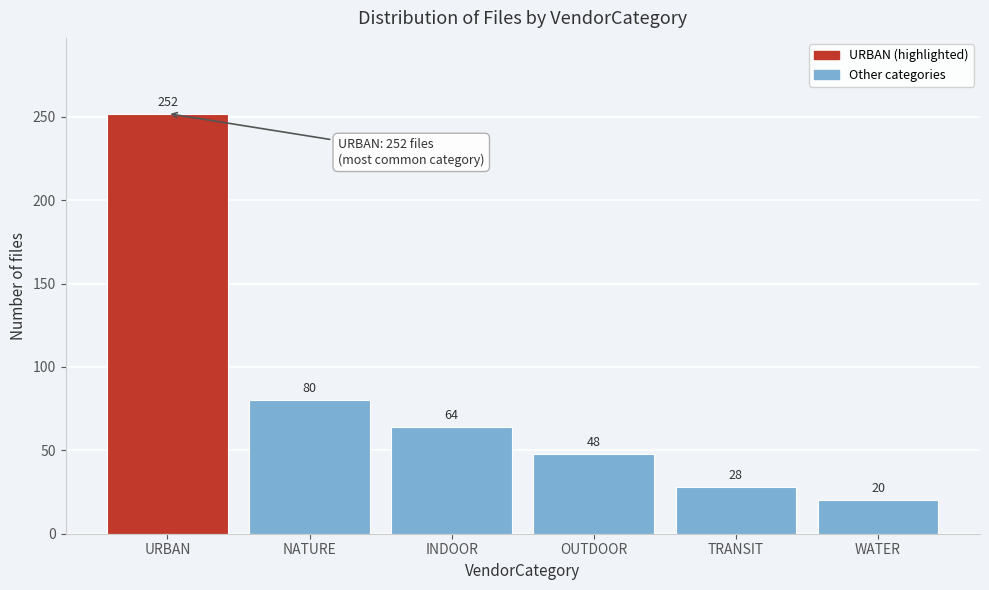

Reading left to right, what are all the values shown in this chart?

URBAN=252	NATURE=80	INDOOR=64	OUTDOOR=48	TRANSIT=28	WATER=20